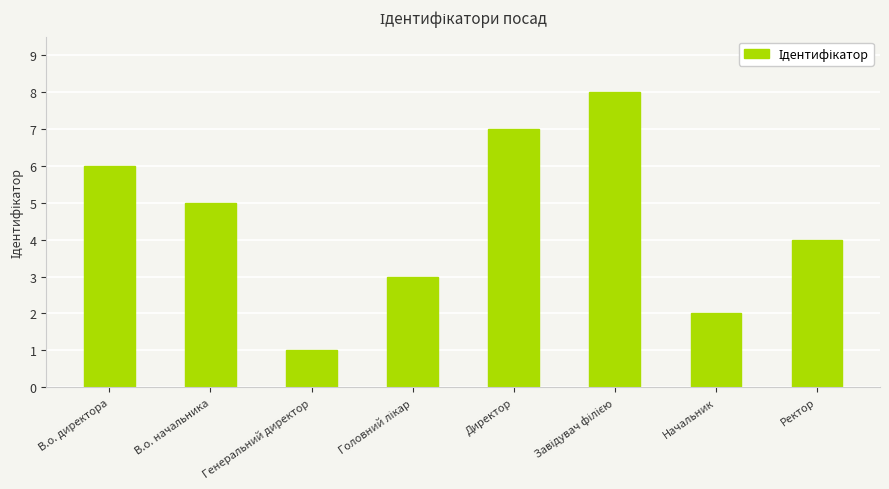

What is the greatest value displayed?

8